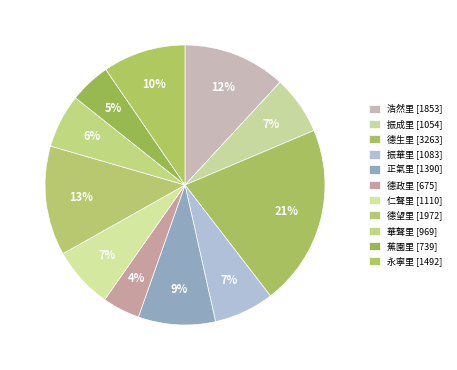

Count the number of slices in the pie.

11